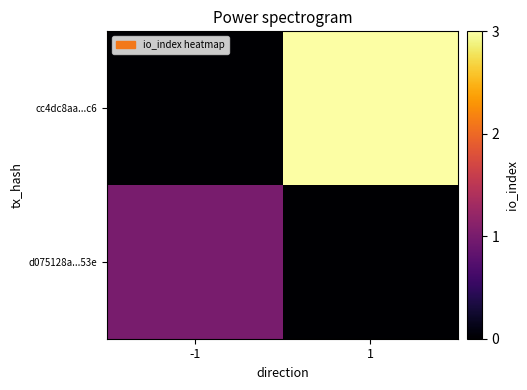

At which category does the chart reach its peak across all series?

1